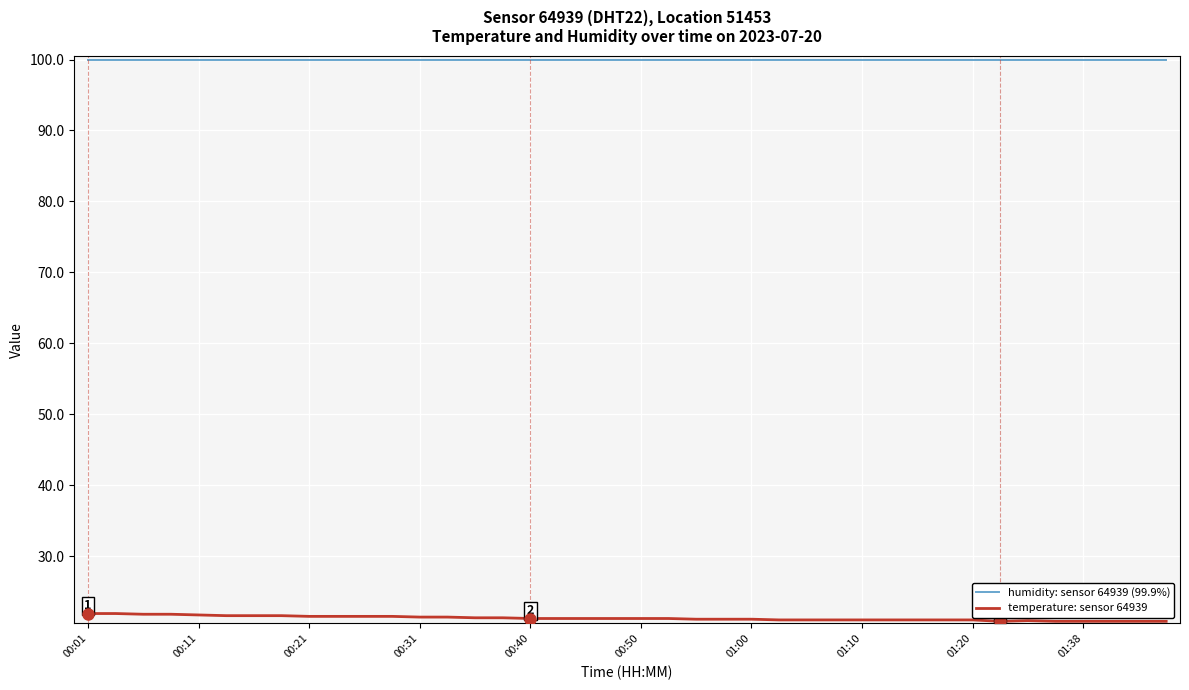

How many lines are shown in the chart?

2